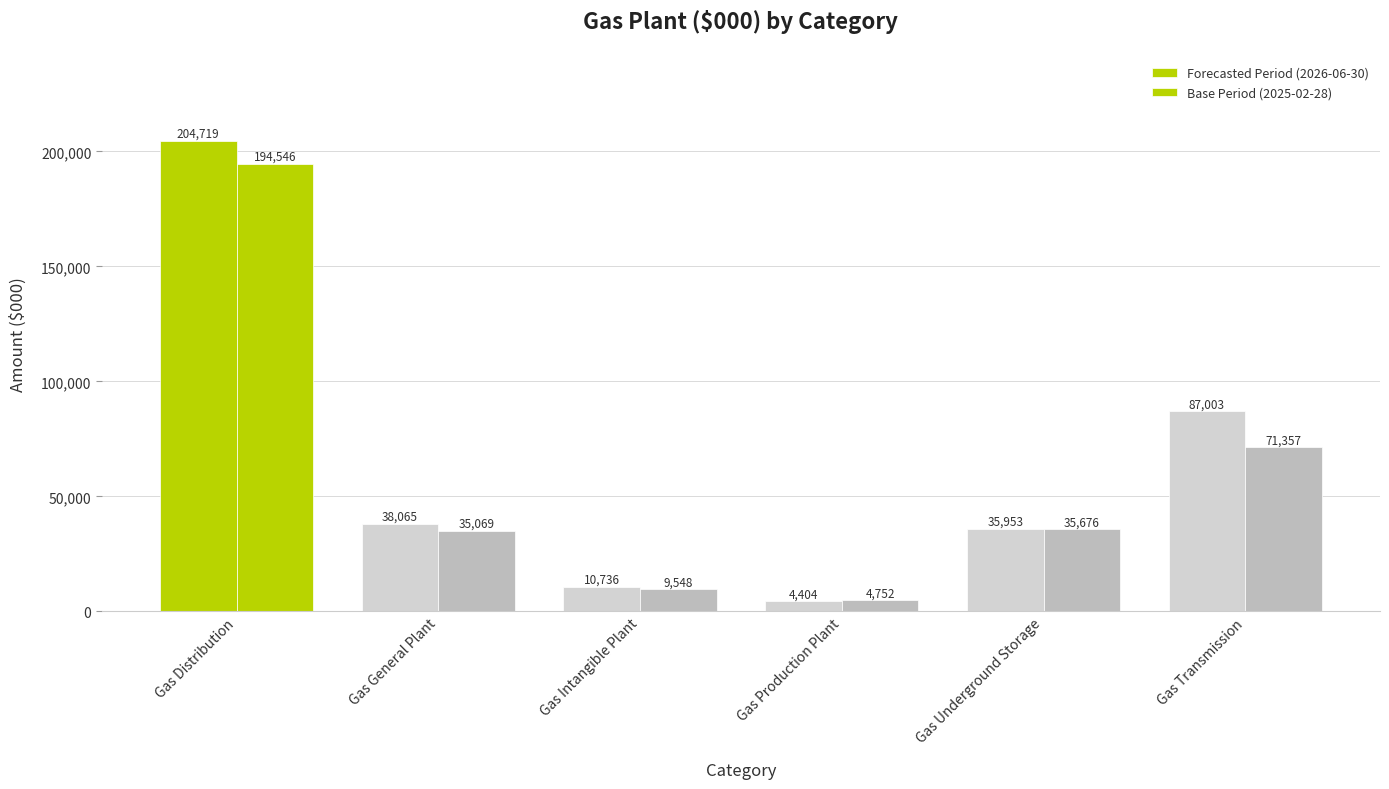

What is the sum of all Forecasted Period (2026-06-30) values?

380879.2